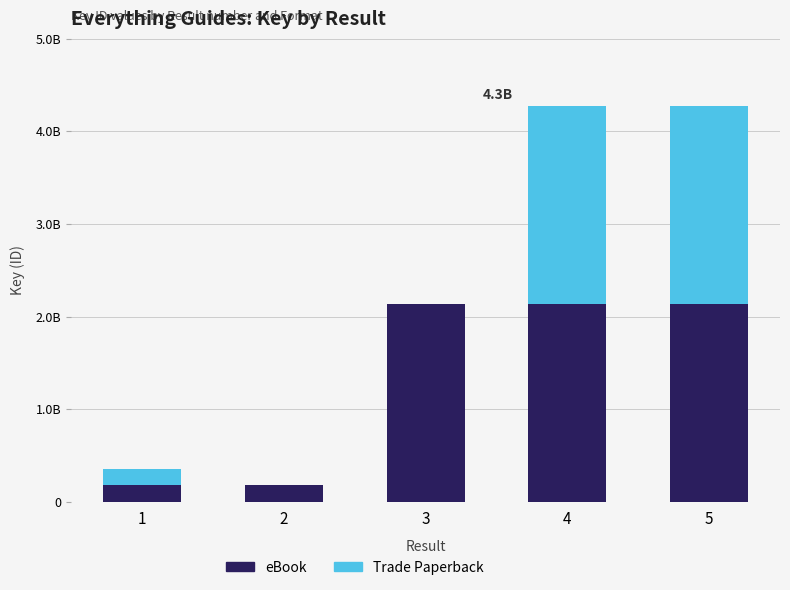

Which has a higher value, 3 or 4?

4